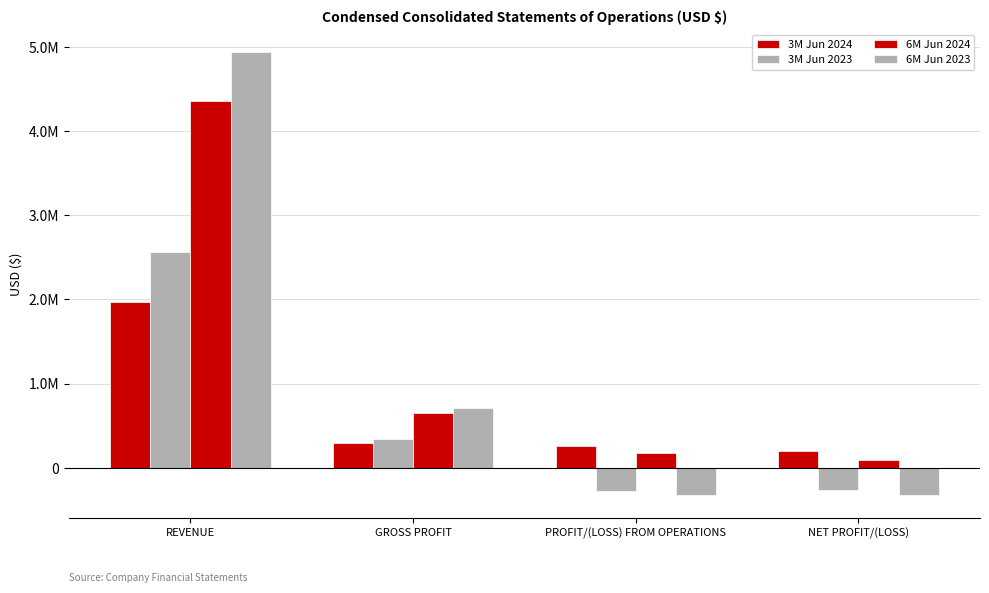

Is it true that 3M Jun 2023 equals -259251 at NET PROFIT/(LOSS)?

True